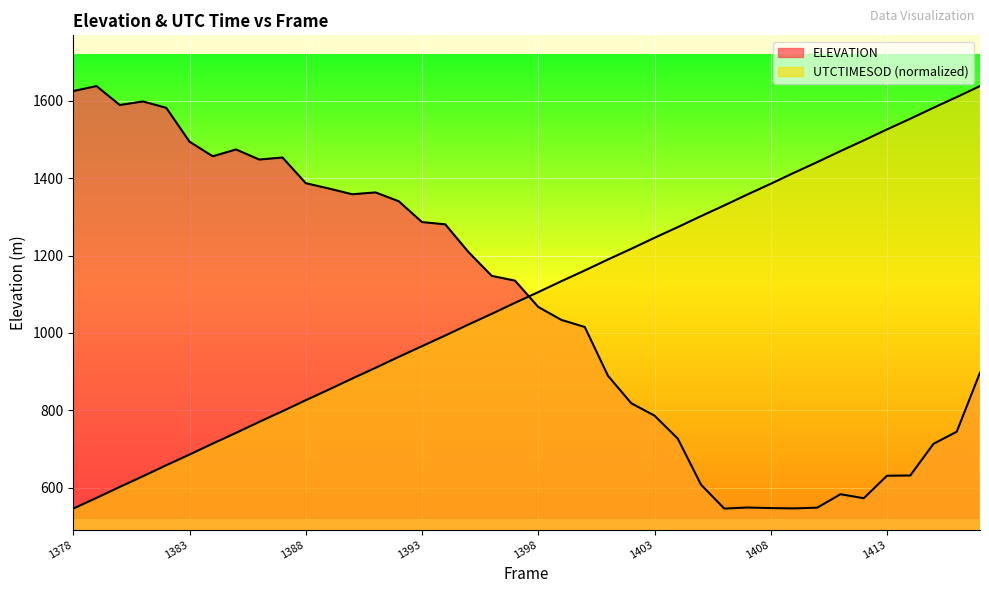

Rank the series at 2011111201387 from highest to lowest value.

ELEVATION, UTCTIMESOD